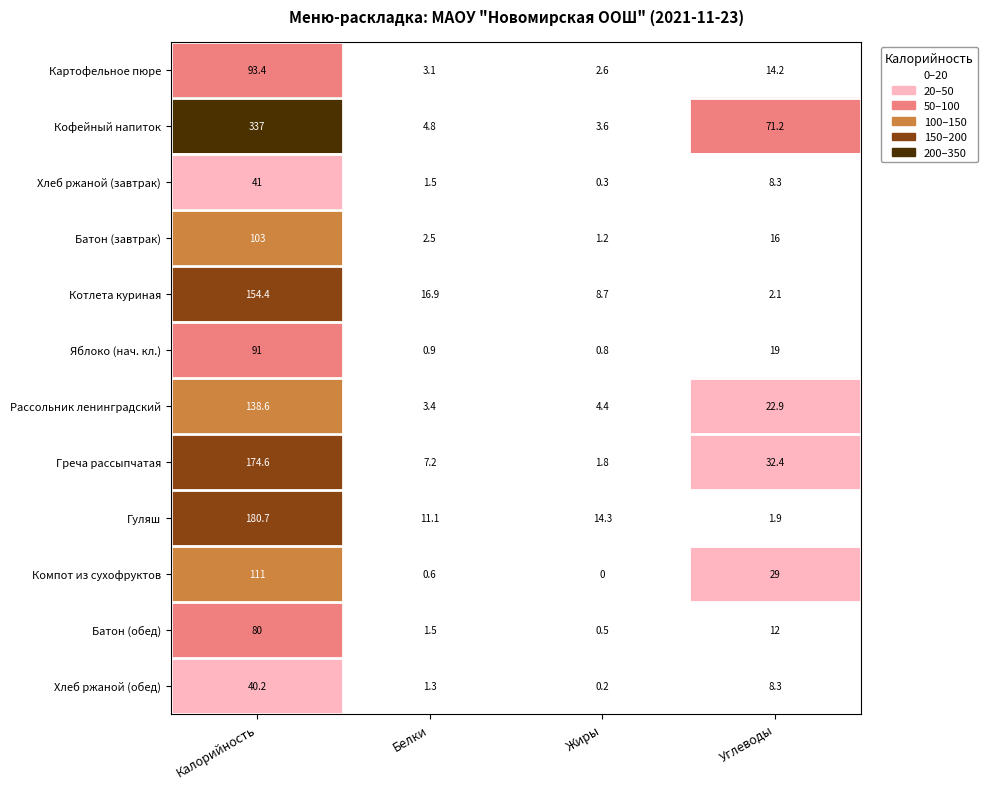

At which category is the sum across all series the highest?

Калорийность